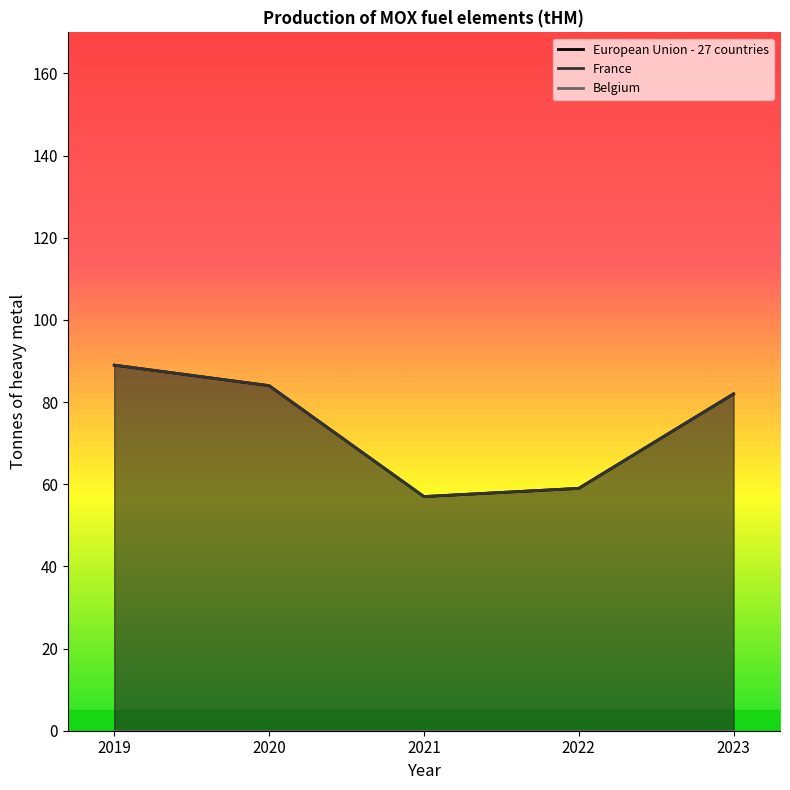

List the series in order of their peak value, highest first.

European Union - 27 countries, France